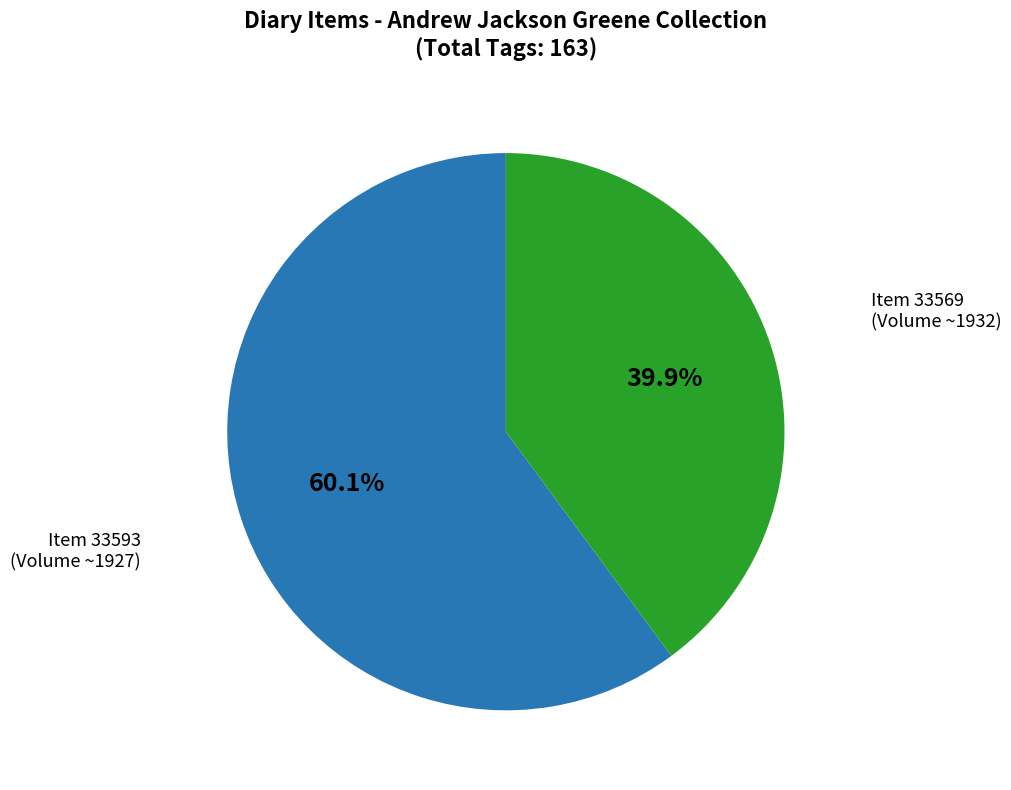

How many slices are in this pie chart?

2